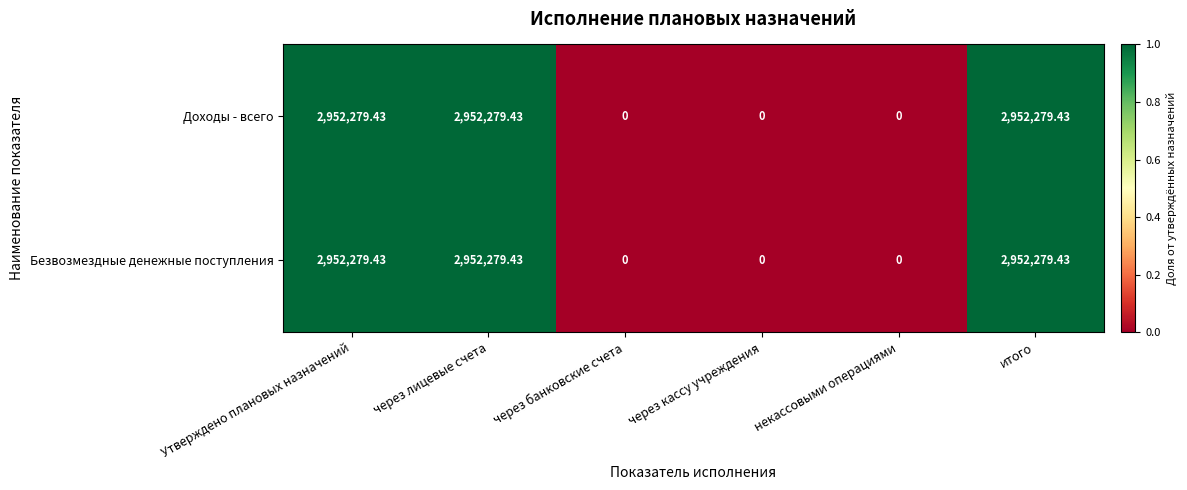

Is the value of Доходы - всего at некассовыми операциями greater than the value of Безвозмездные денежные поступления at Утверждено плановых назначений?

No